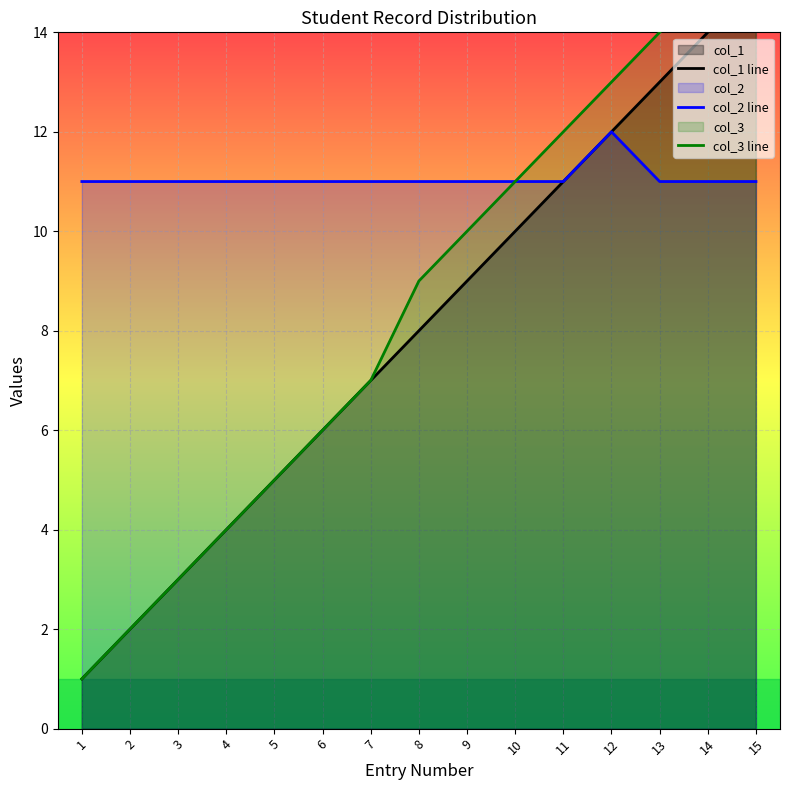

The value of col_3 line at 13 is 14. True or false?

True